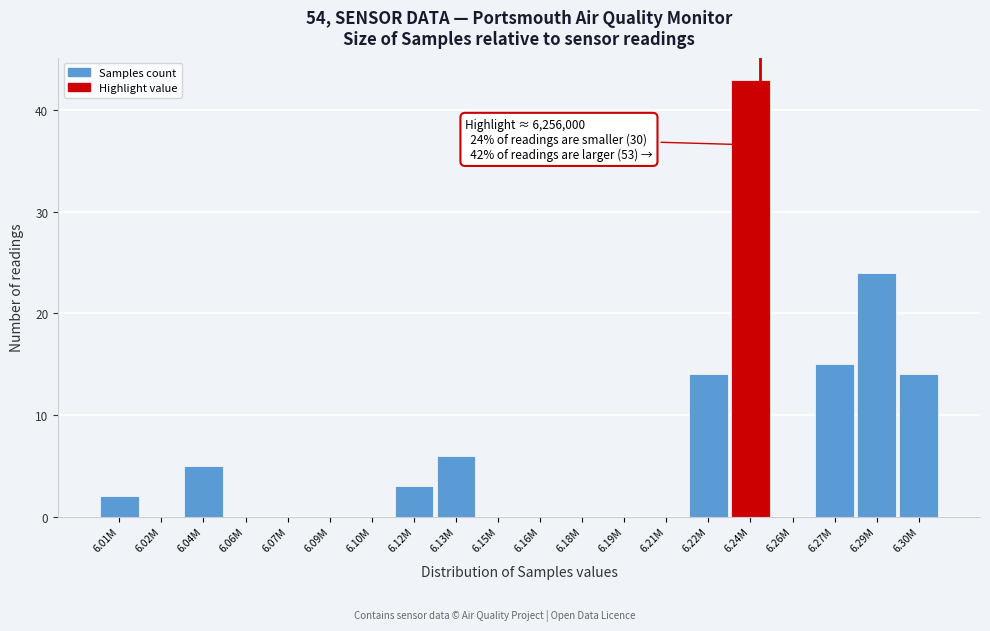

Reading left to right, extract all data points from this chart.

6.01M=2	6.02M=0	6.04M=5	6.06M=0	6.07M=0	6.09M=0	6.10M=0	6.12M=3	6.13M=6	6.15M=0	6.16M=0	6.18M=0	6.19M=0	6.21M=0	6.22M=14	6.24M=43	6.26M=0	6.27M=15	6.29M=24	6.30M=14